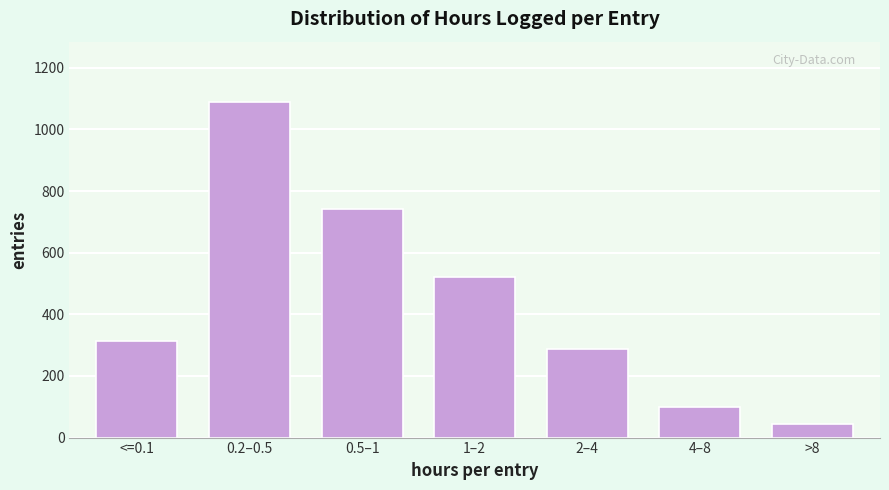

Reading right to left, extract all data points from this chart.

>8=43	4–8=98	2–4=287	1–2=521	0.5–1=743	0.2–0.5=1089	<=0.1=312